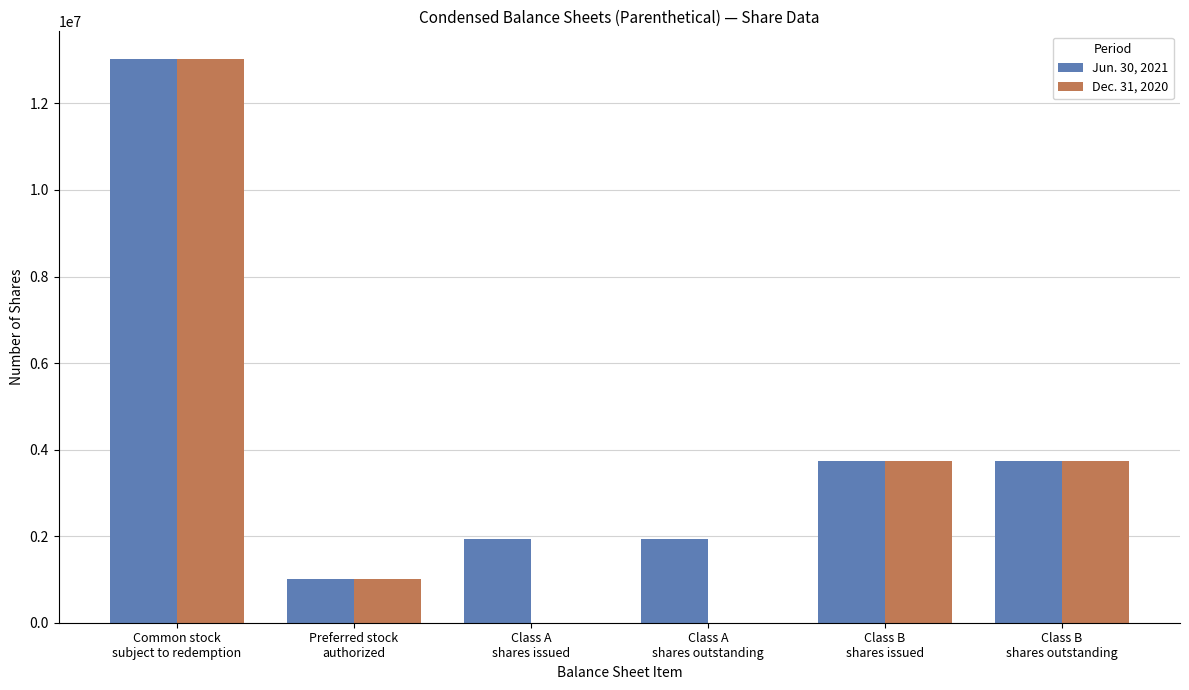

Read the Jun. 30, 2021 value at Class B
shares outstanding, to the nearest 10.

3737500